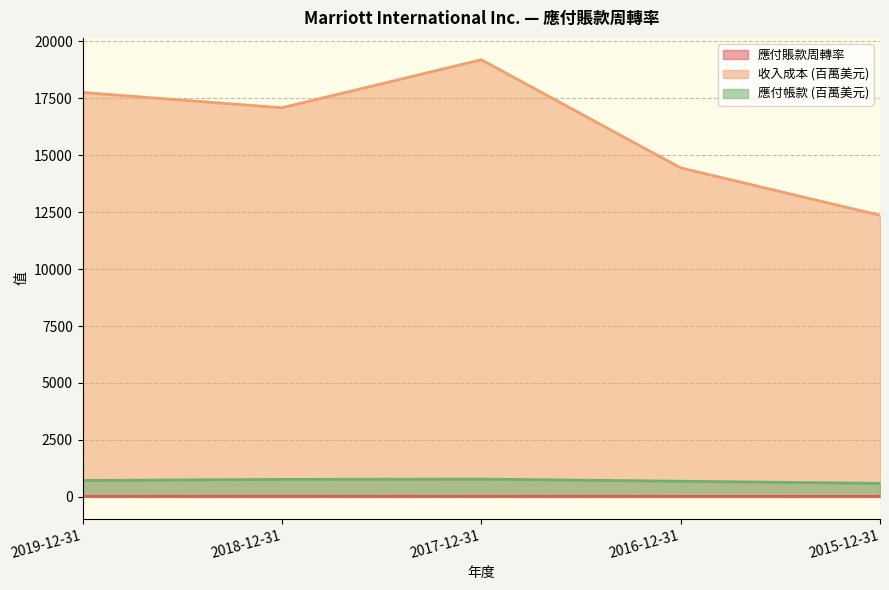

What is the maximum value shown in the chart?

19192.0